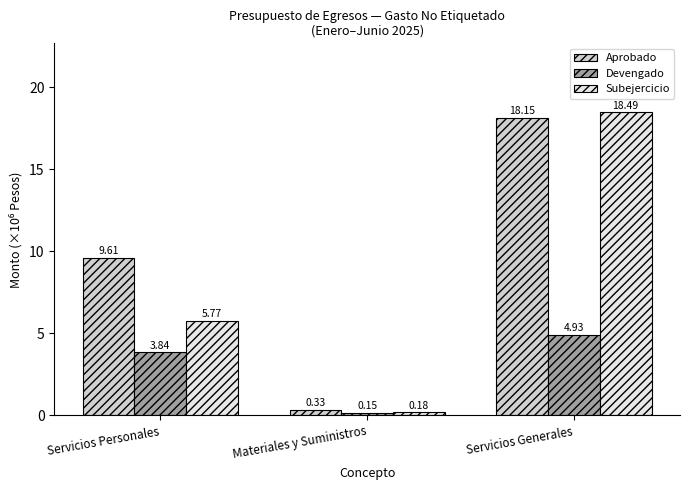

At how many categories does at least one series exceed 17?

1